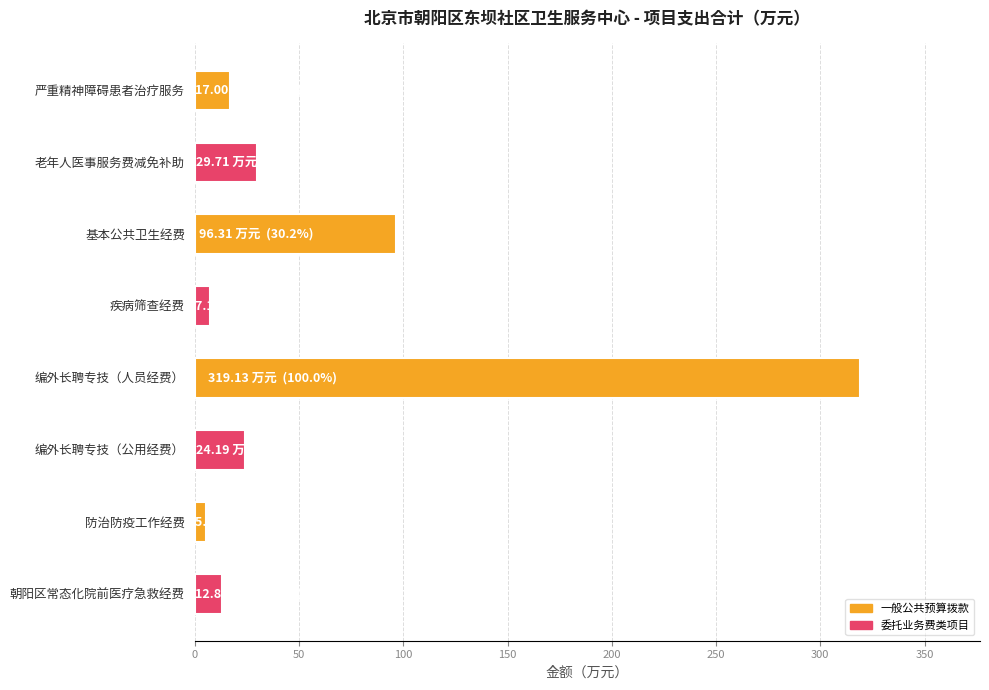

Approximately how many times larger is the value at 老年人医事服务费减免补助 compared to 严重精神障碍患者治疗服务?

1.7